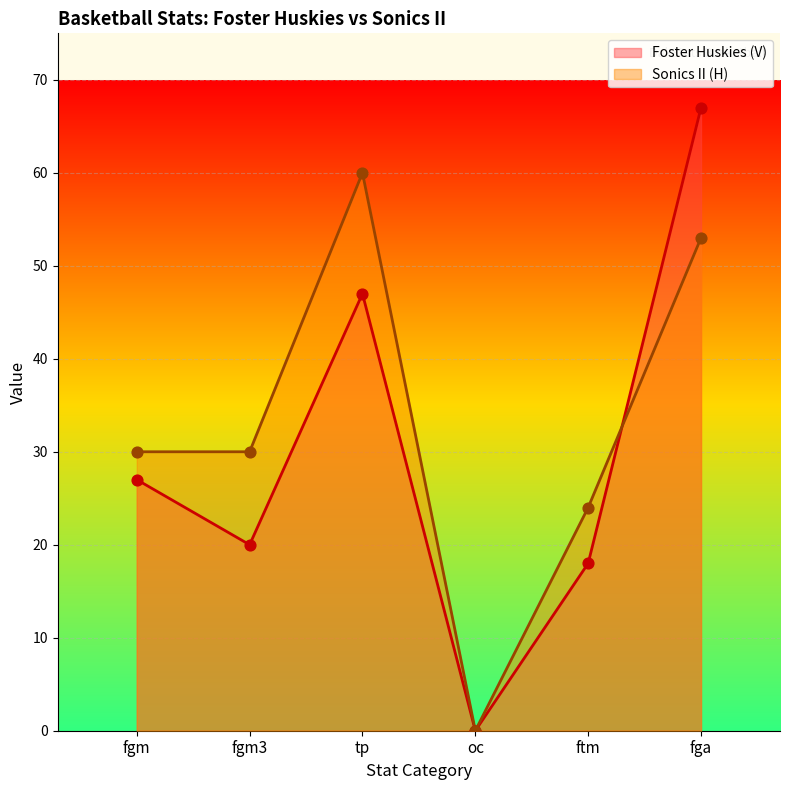

Which series contains the lowest Y value?

Foster Huskies (V)